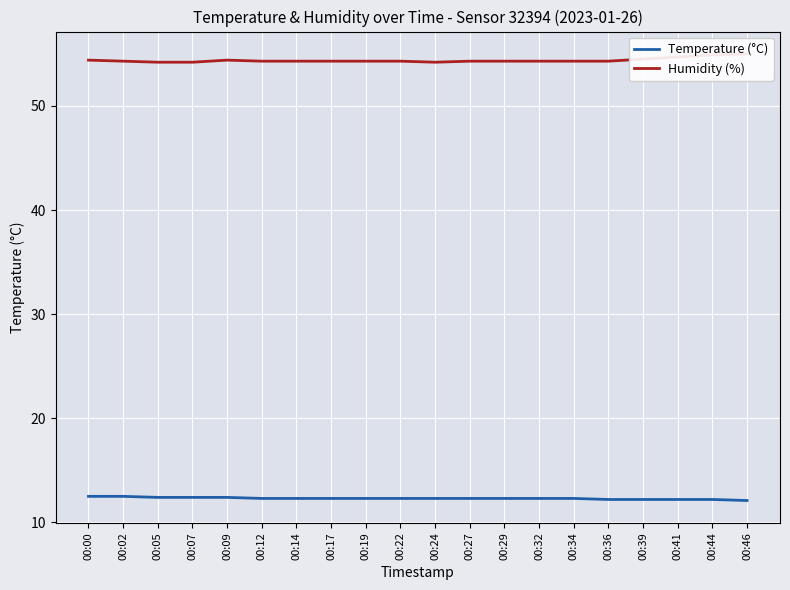

Rank the categories by Humidity (%) value from lowest to highest.

00:05, 00:07, 00:24, 00:02, 00:12, 00:14, 00:17, 00:19, 00:22, 00:27, 00:29, 00:32, 00:34, 00:36, 00:00, 00:09, 00:39, 00:41, 00:44, 00:46